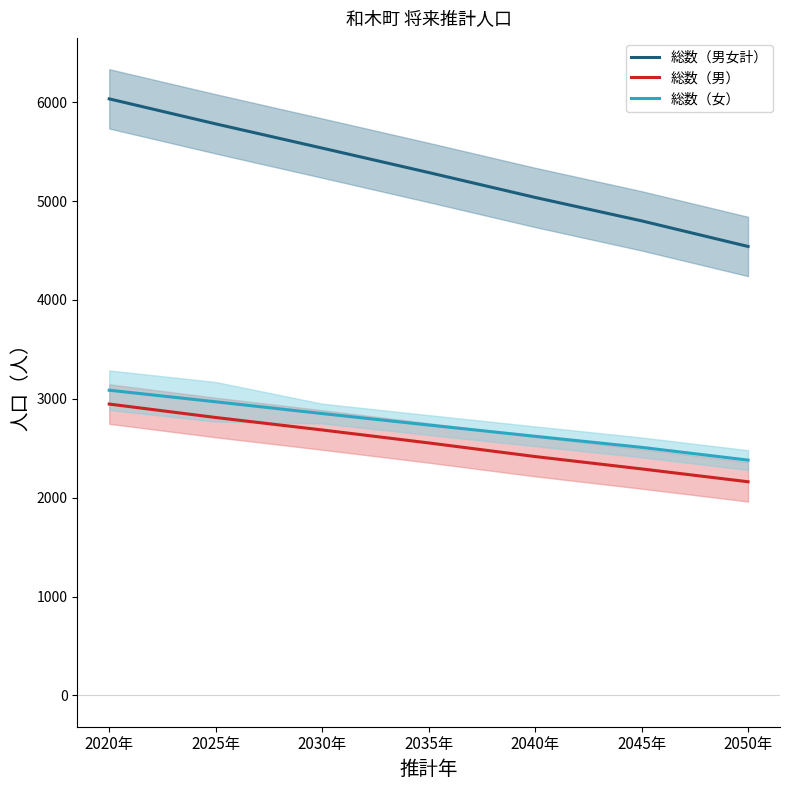

How many data points in 総数（男女計） are above 5289?

3